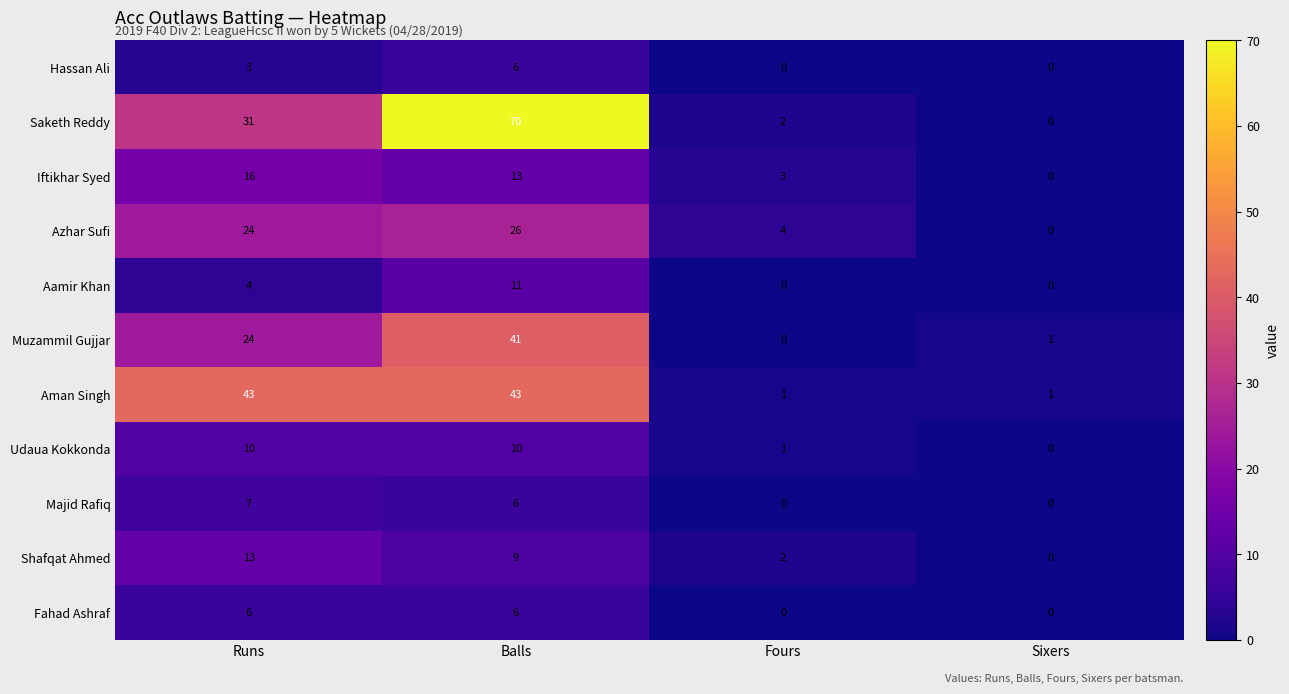

What is the sum of all Saketh Reddy values?

103